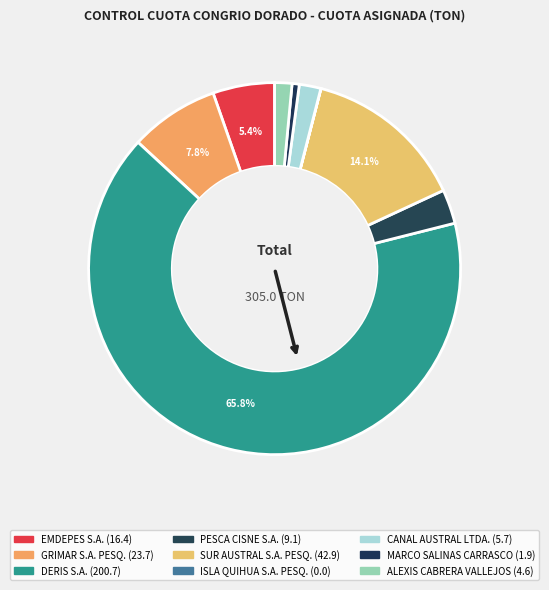

To the nearest percent, what is the difference between the ALEXIS CABRERA VALLEJOS and GRIMAR S.A. PESQ. slice percentages?

6%